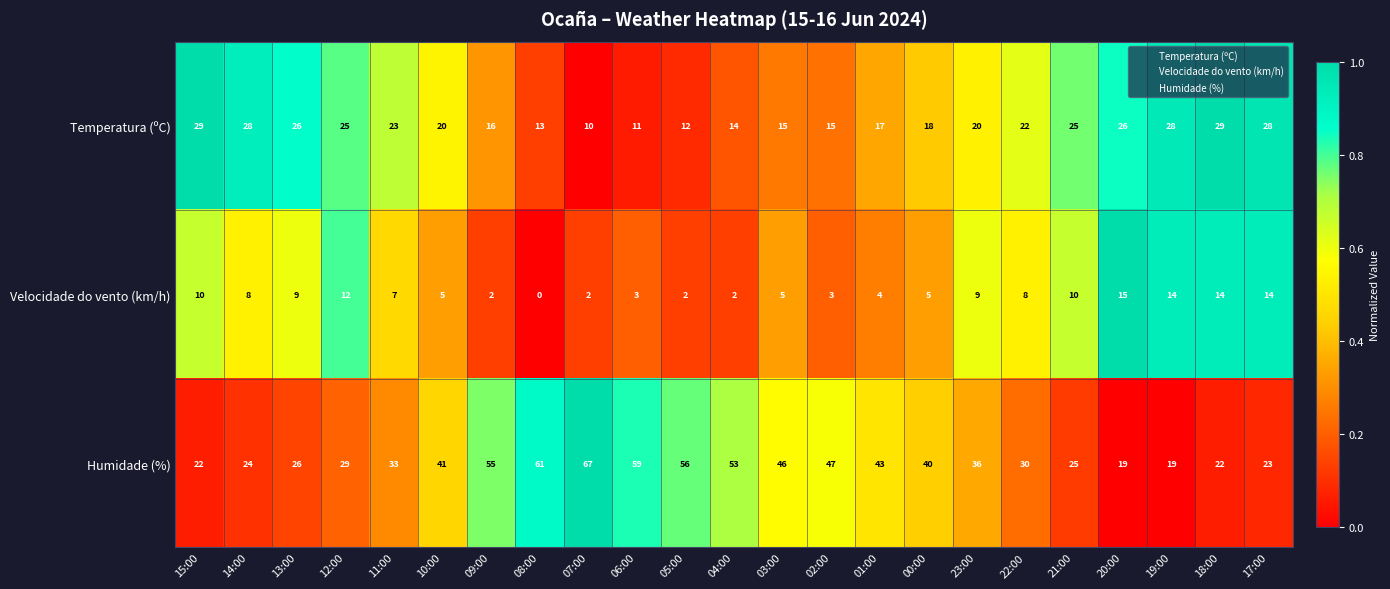

What is the difference between the second highest and second lowest values in the Humidade (%) series?

42